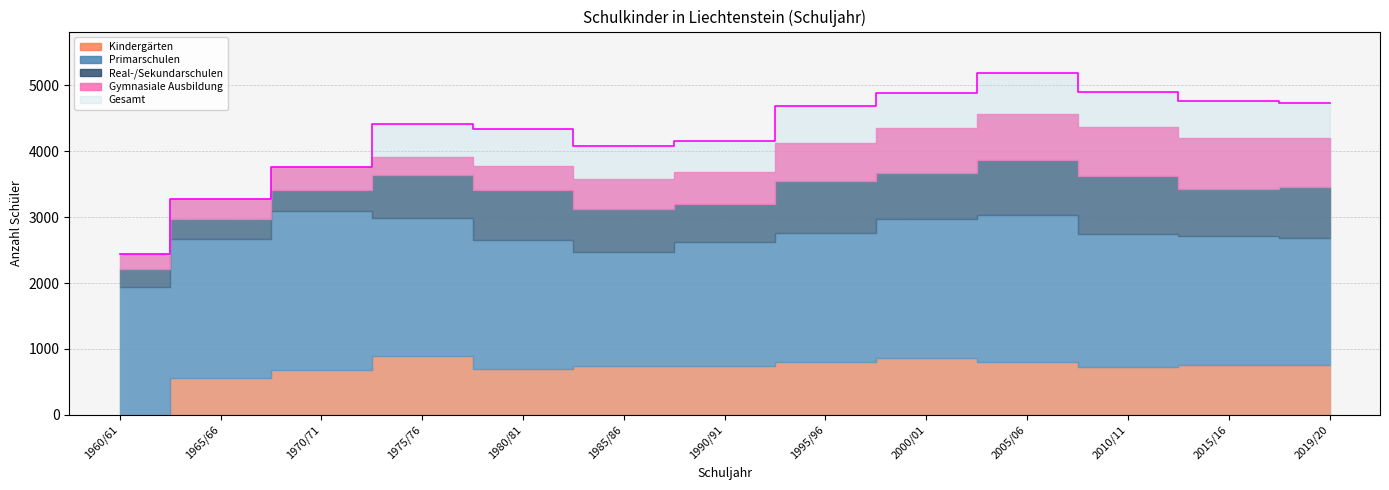

Reading left to right, what are all the values shown in this chart?

Kindergärten: 0	558	687	888	698	744	739	801	862	799	725	757	755
Primarschulen: 1947	2104	2412	2104	1960	1732	1892	1963	2111	2236	2014	1956	1929
Real-/Sekundarschulen: 273	303	318	644	750	654	567	783	700	838	885	719	777
Gymnasiale Ausbildung: 215	304	346	271	371	451	487	582	679	695	741	771	744
Gesamt: 2435	3269	3763	4414	4337	4080	4153	4683	4885	5194	4898	4756	4728